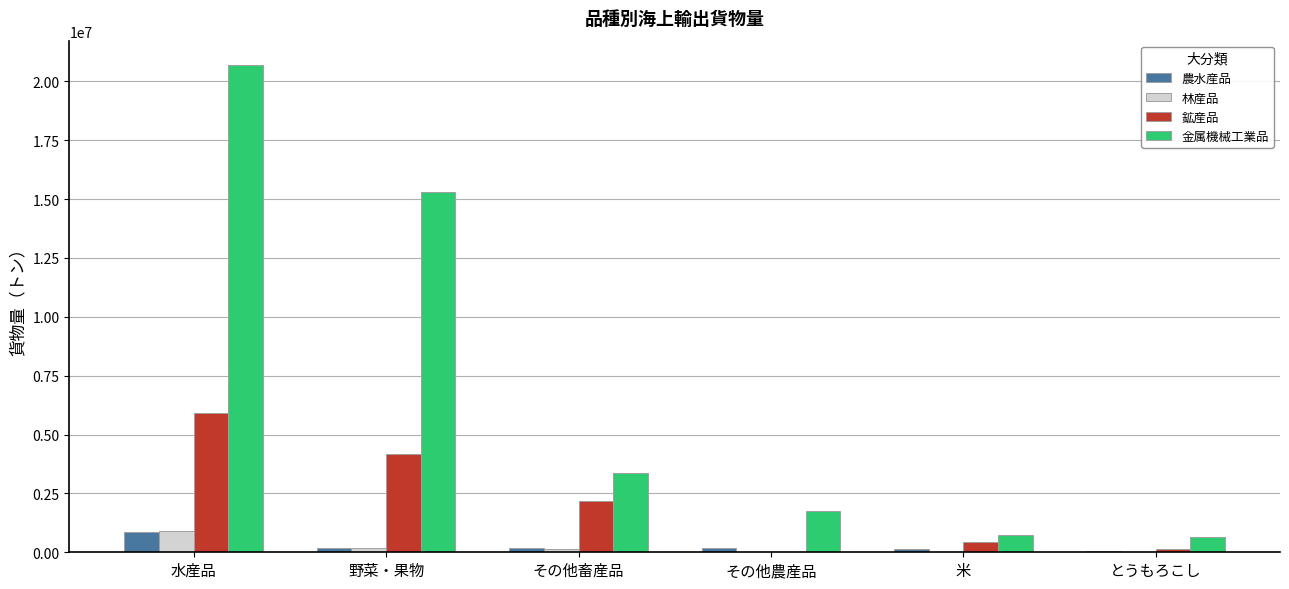

Which category has the highest value in the 農水産品 series?

水産品